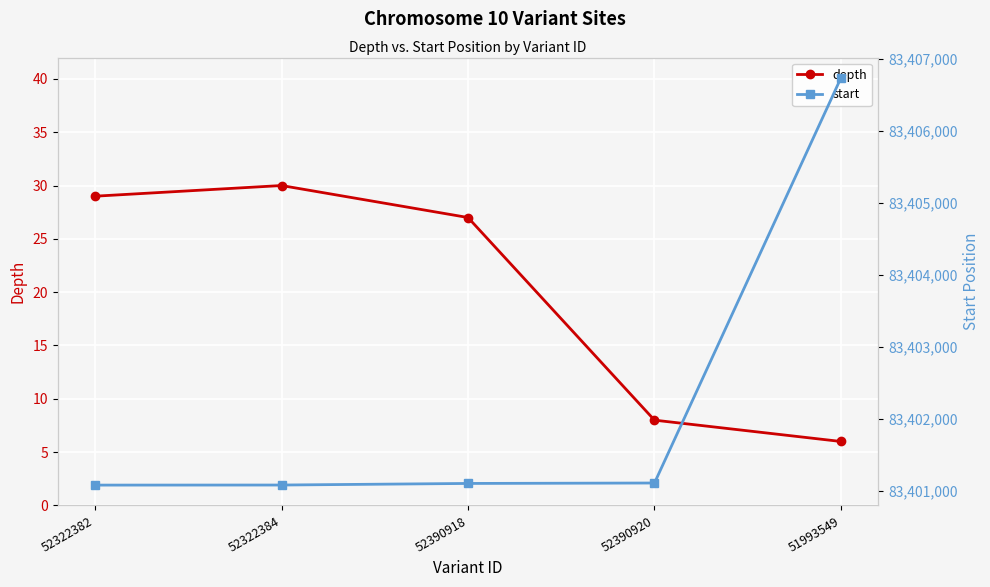

At which category is the sum across all series the highest?

51993549